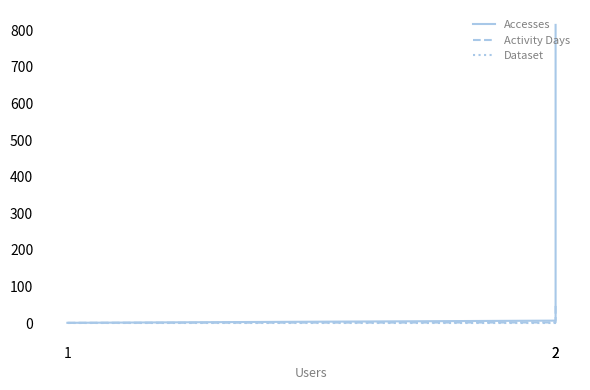

Rank the series at 2 from highest to lowest value.

Accesses, Activity Days, Dataset